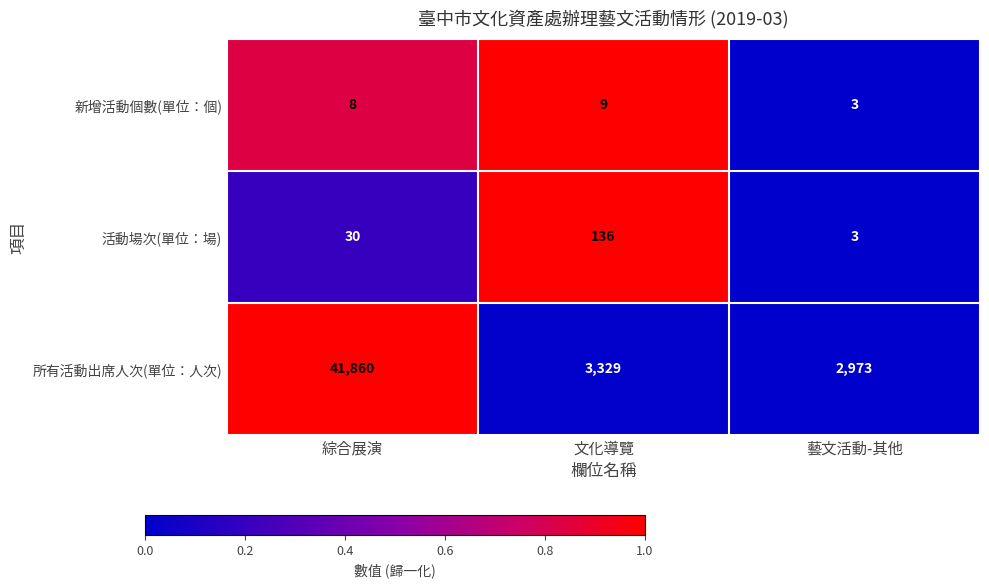

What is the difference between the maximum and minimum values in the 新增活動個數(單位：個) series?

6